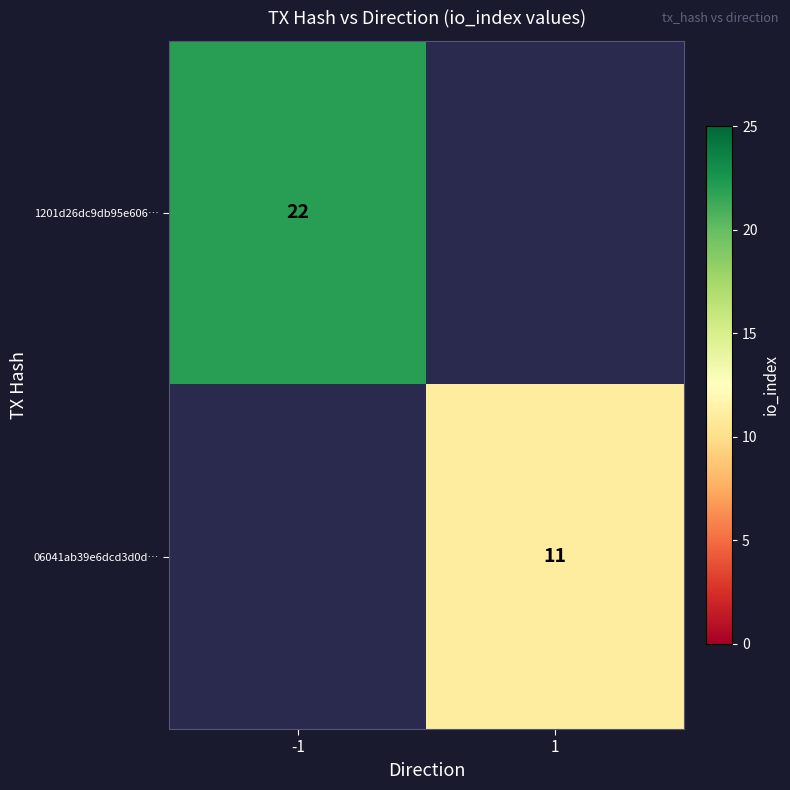

The 1201d26dc9db95e606… series shows 22 at -1. True or false?

True